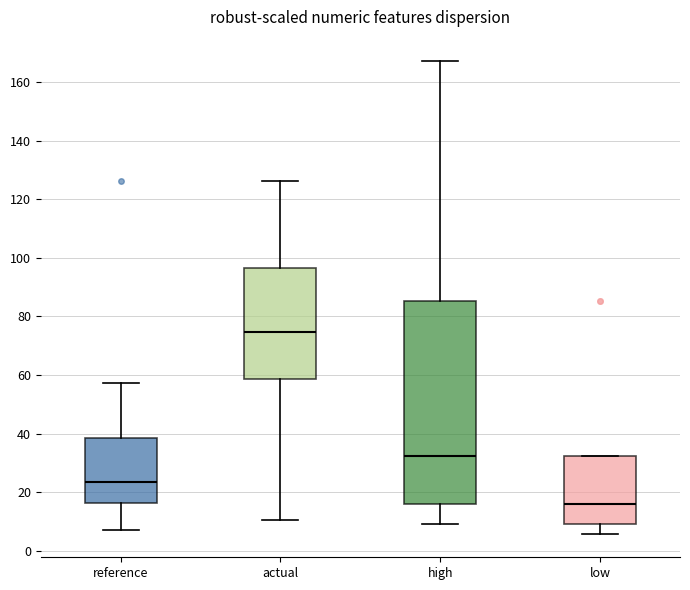

Where does the median line of the box for actual sit on the y-axis? The values are not printed on the chart, so give them approximately, as read against the axis.

74